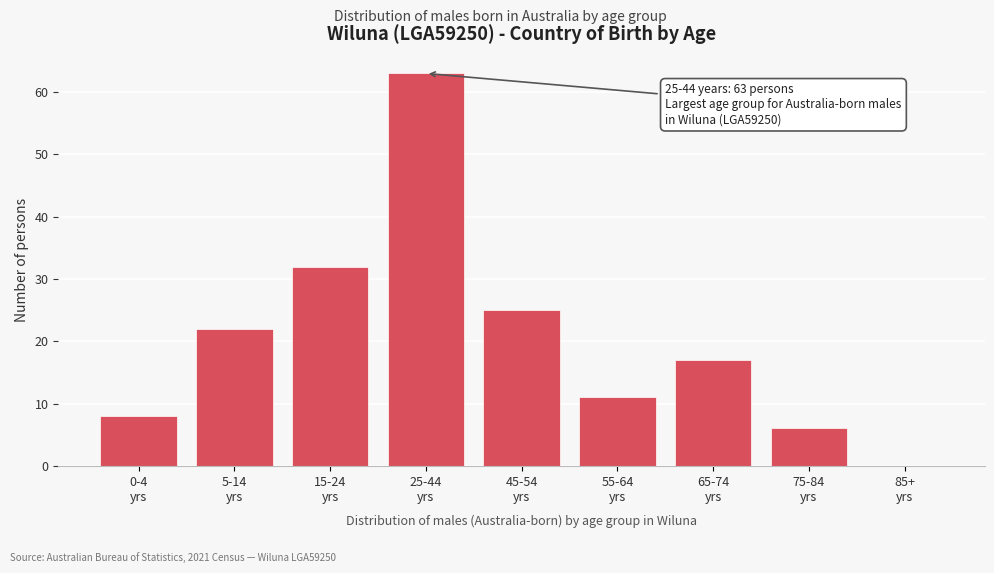

What is the sum of all values?

184